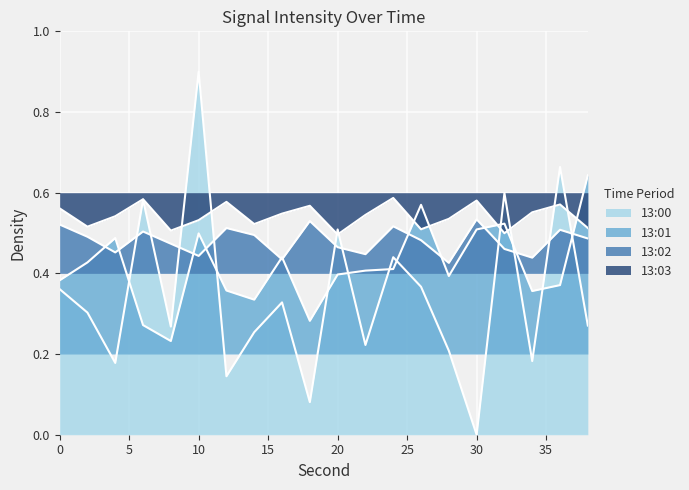

At which label does 13:01 reach its peak?

38